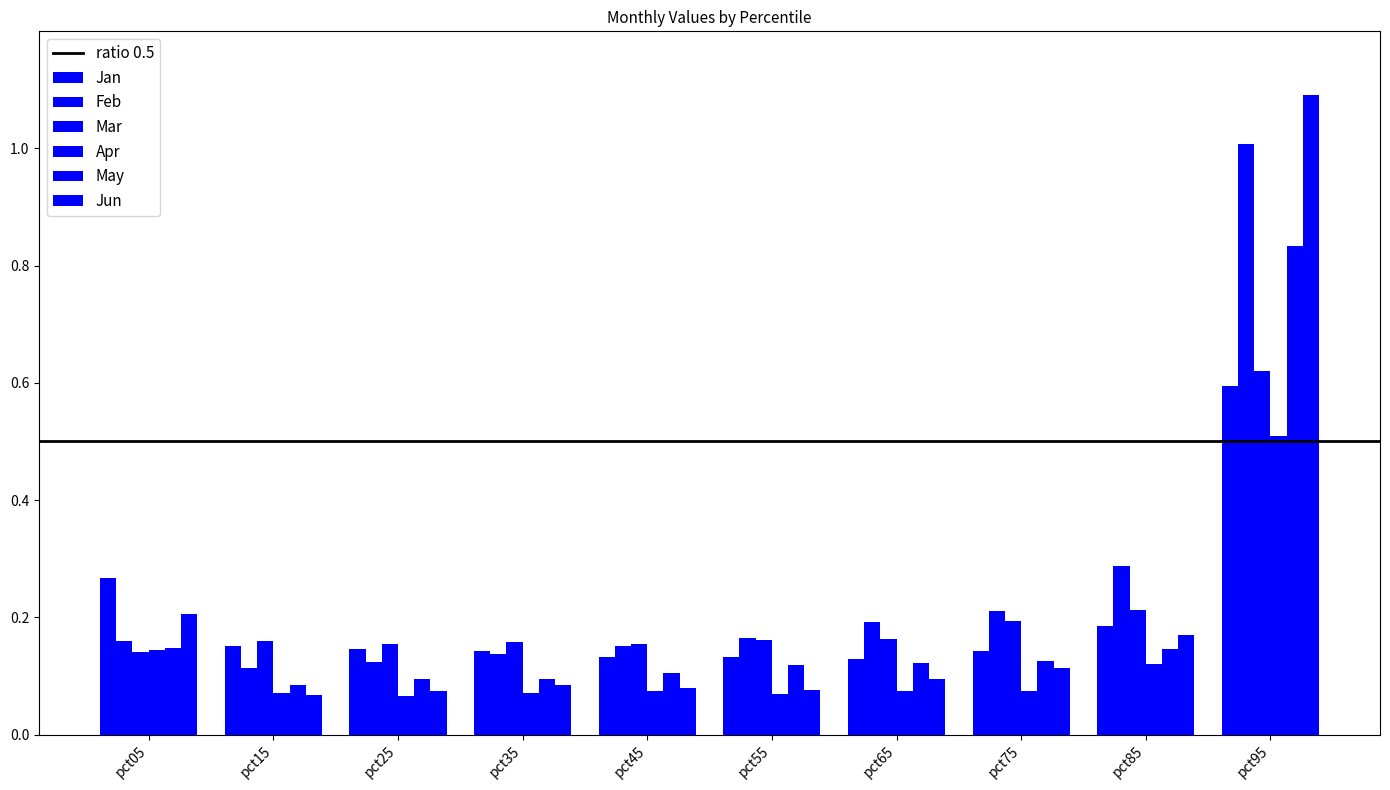

Which category has the lowest value in the Jun series?

pct15